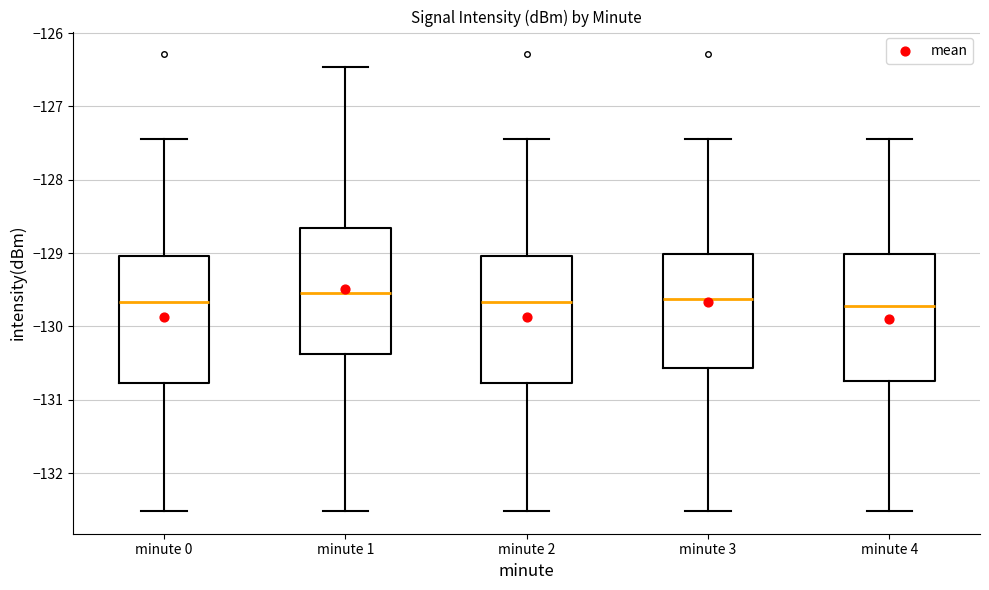

Where is the upper edge of the box for minute 4 on the y-axis? The values are not printed on the chart, so give them approximately, as read against the axis.

-129.0